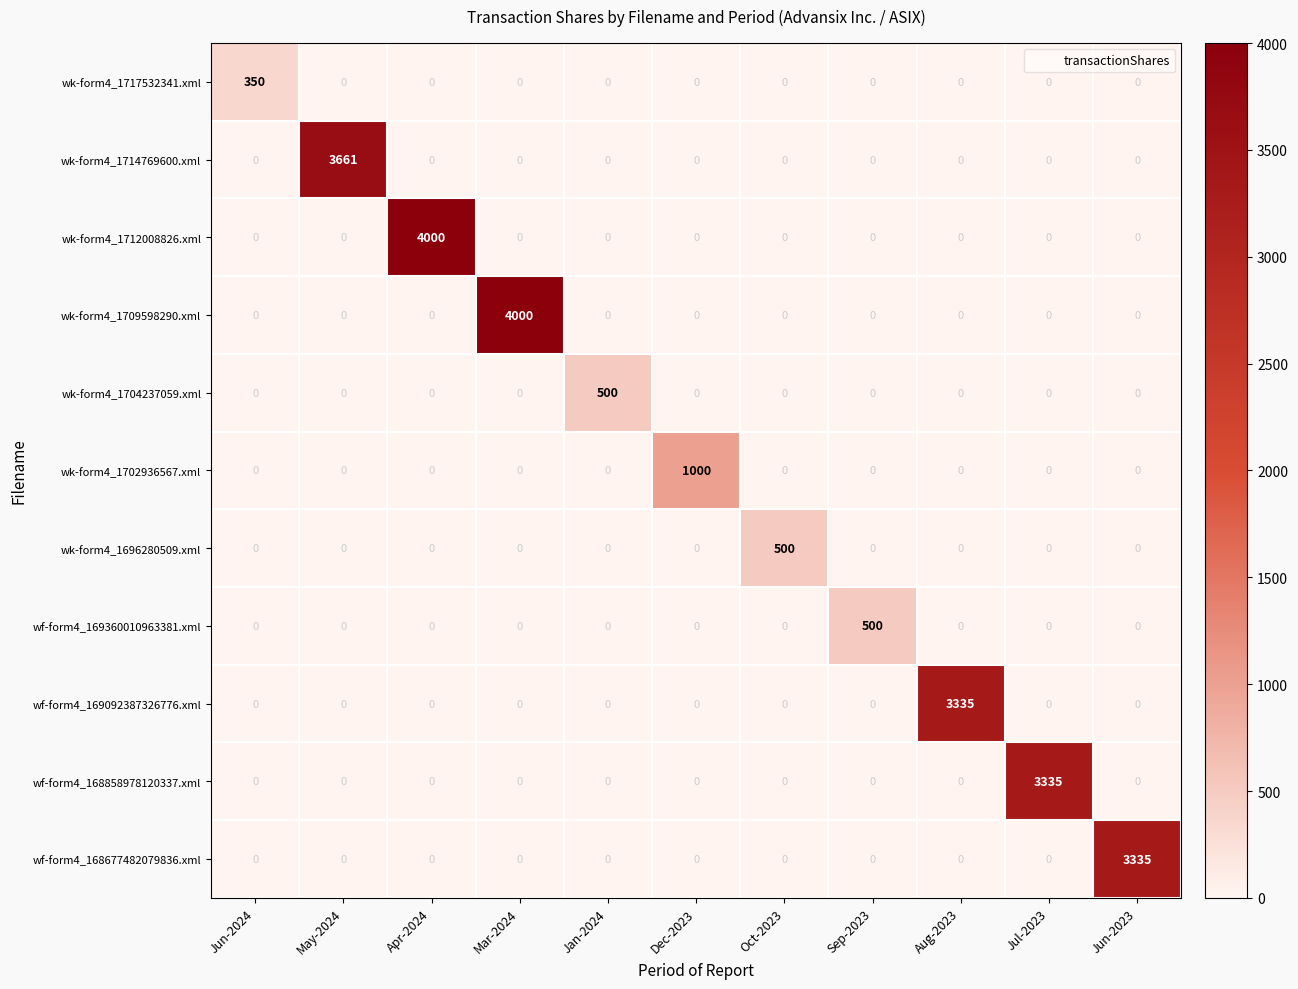

What is the difference between the wk-form4_1714769600.xml values at Jun-2024 and May-2024?

3661